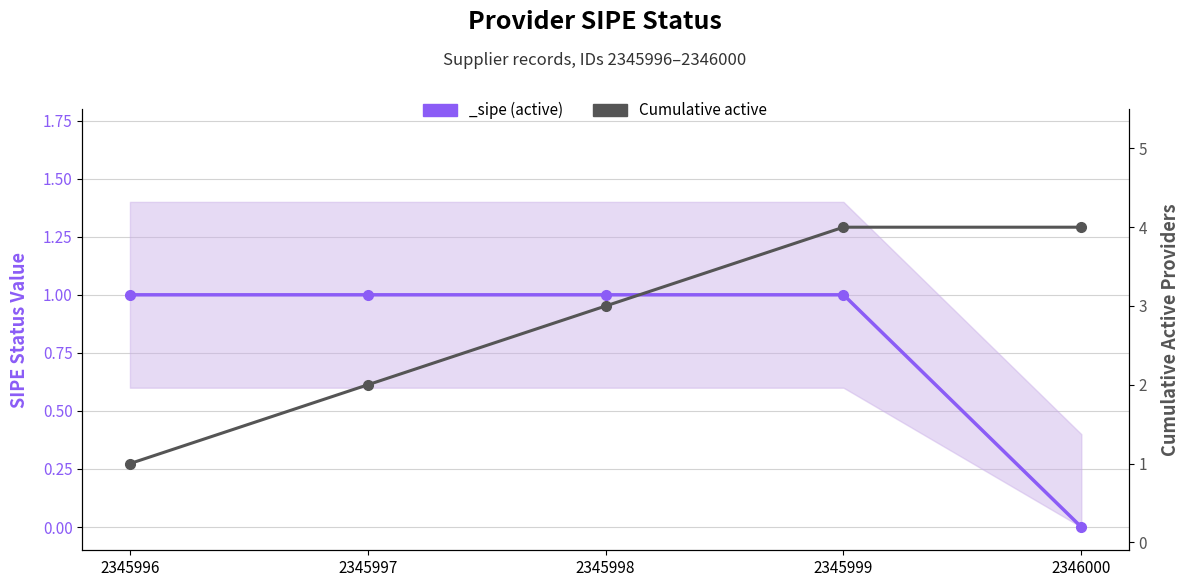

Reading left to right, what are all the values shown in this chart?

1	2	3	4	4